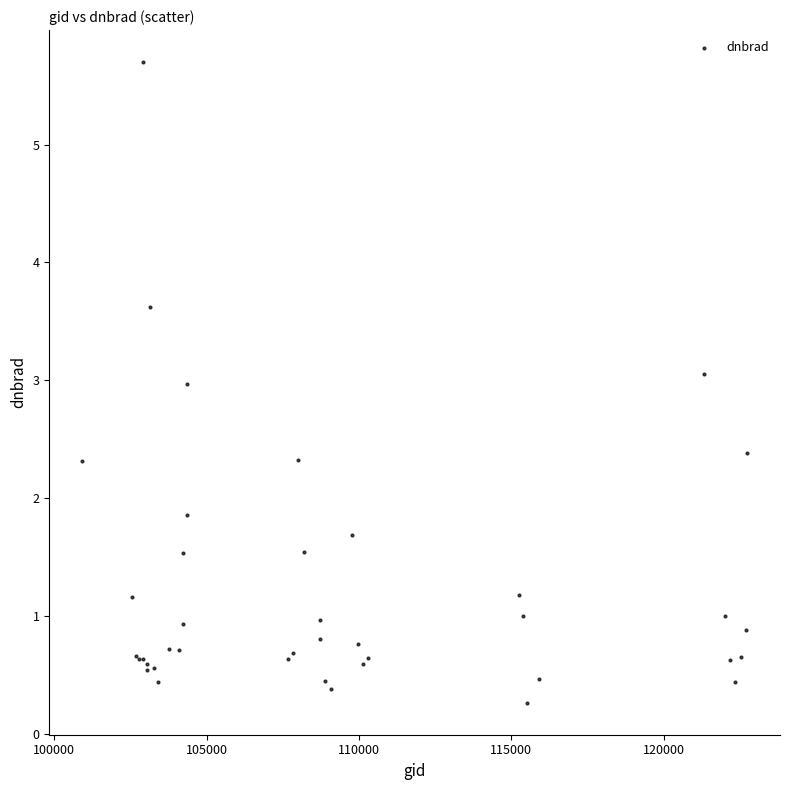

What Y value in the scatter plot is closest to 2?

1.9